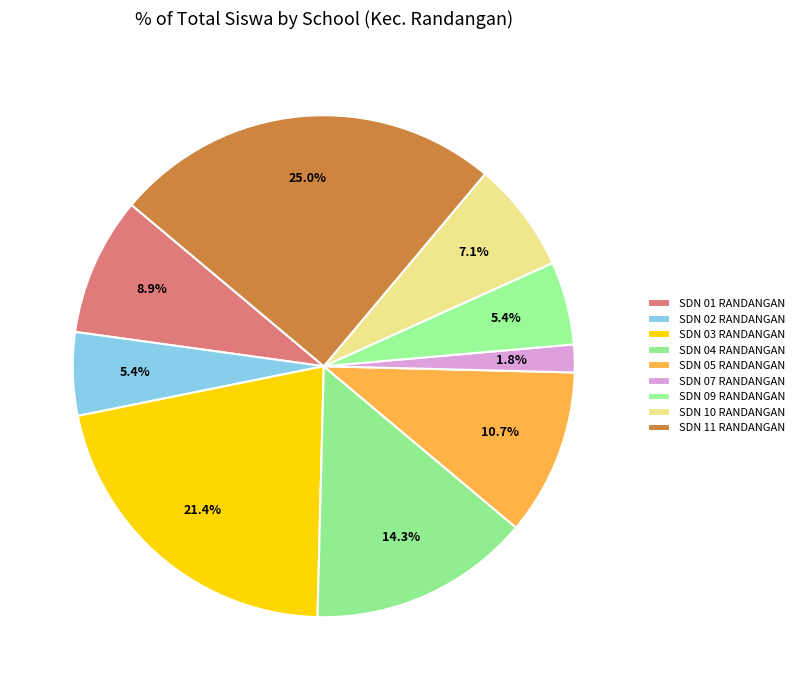

What is the smallest slice in the pie chart?

SDN 07 RANDANGAN